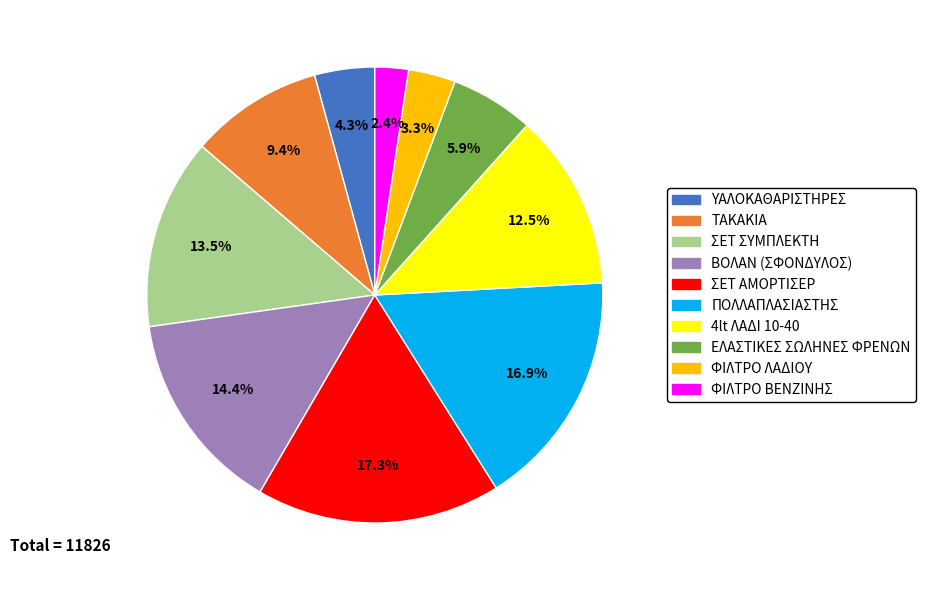

Does any single category account for the majority?

No